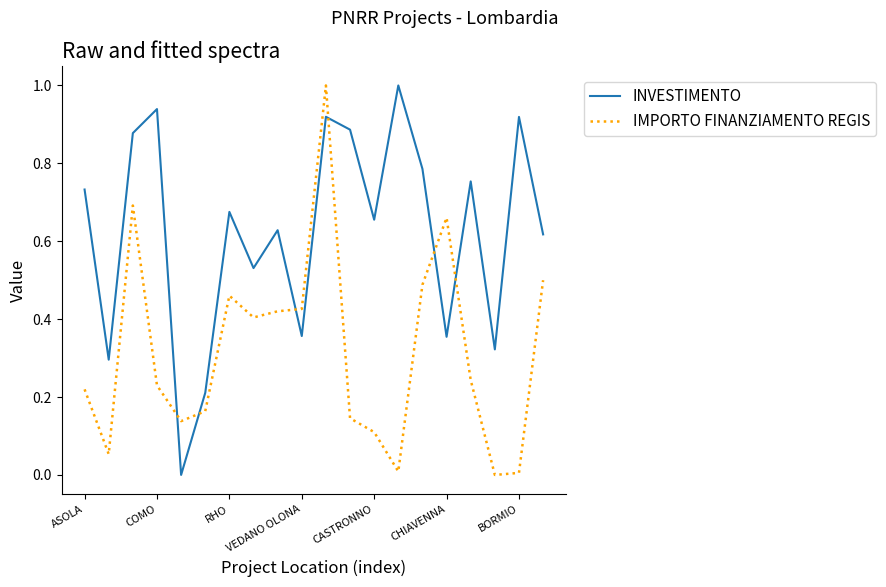

Which series has the largest total across all categories?

INVESTIMENTO